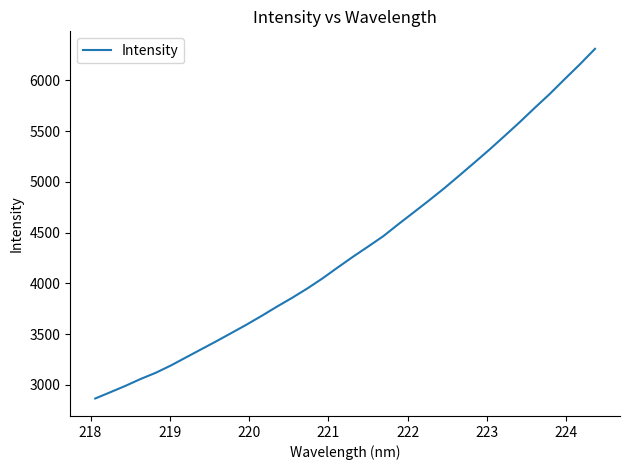

What is the maximum value shown in the chart?

6311.0